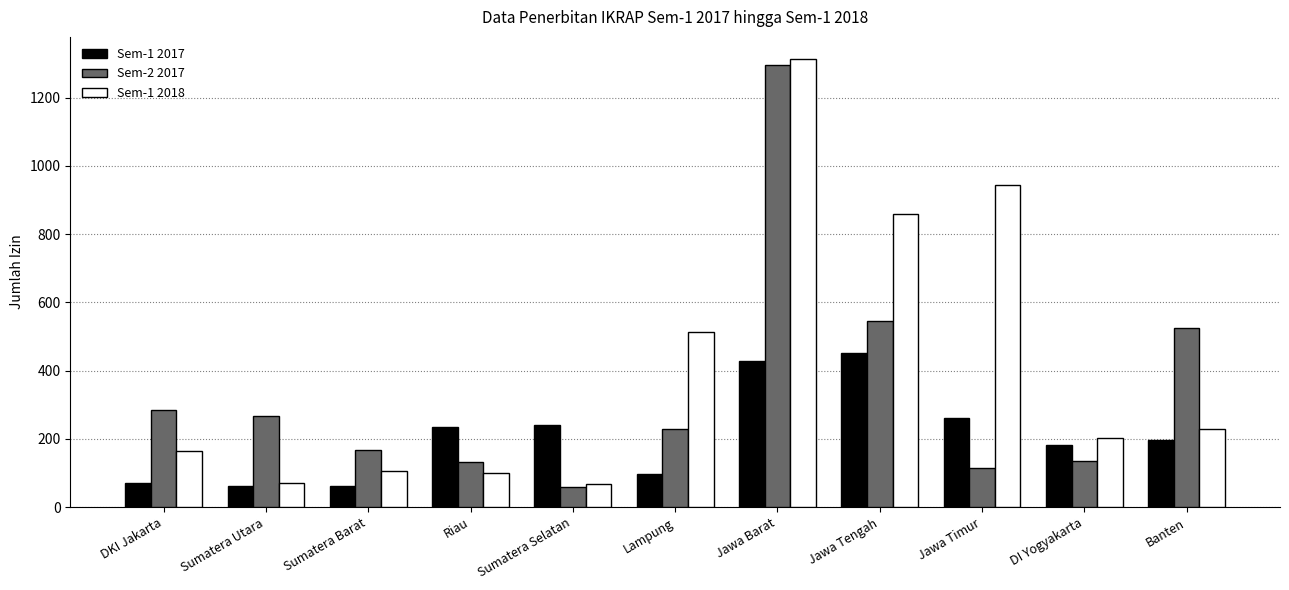

What is the average value of the Sem-2 2017 series?

342